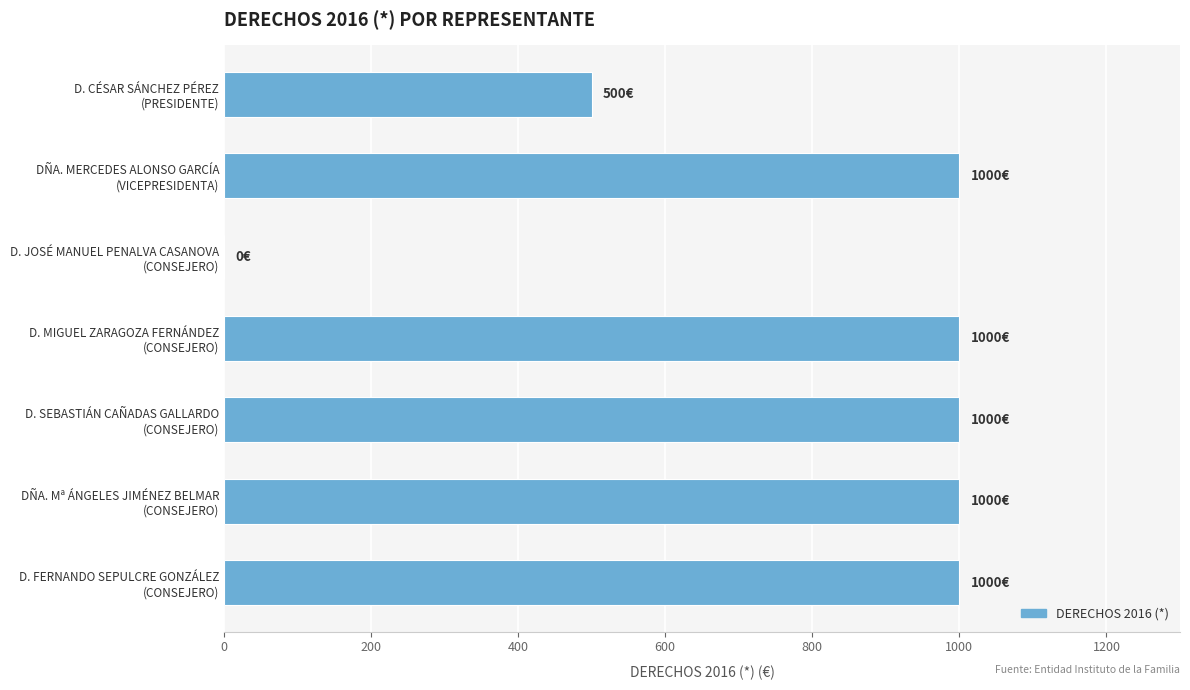

What is the sum of all values?

5500